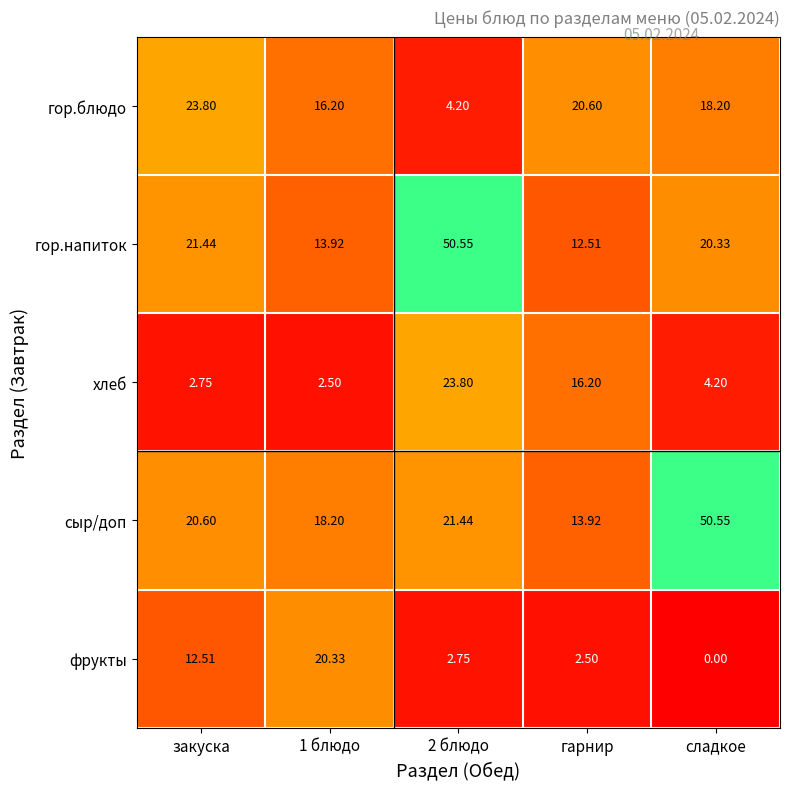

At which label does гор.блюдо first exceed 18?

закуска